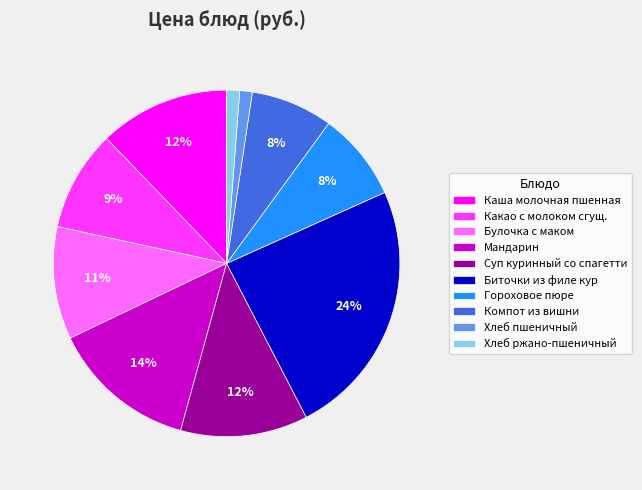

Is it true that Суп куринный со спагетти is 12% of the pie?

True